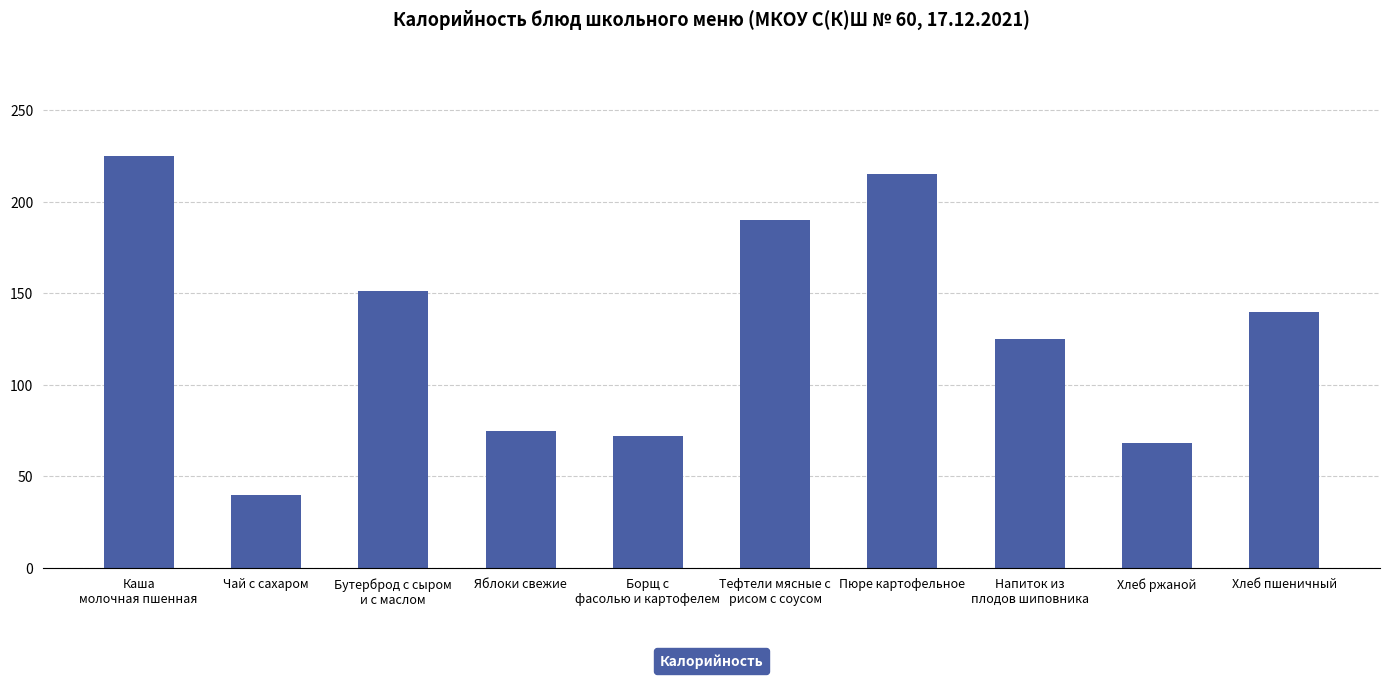

Count the number of categories in the chart.

10